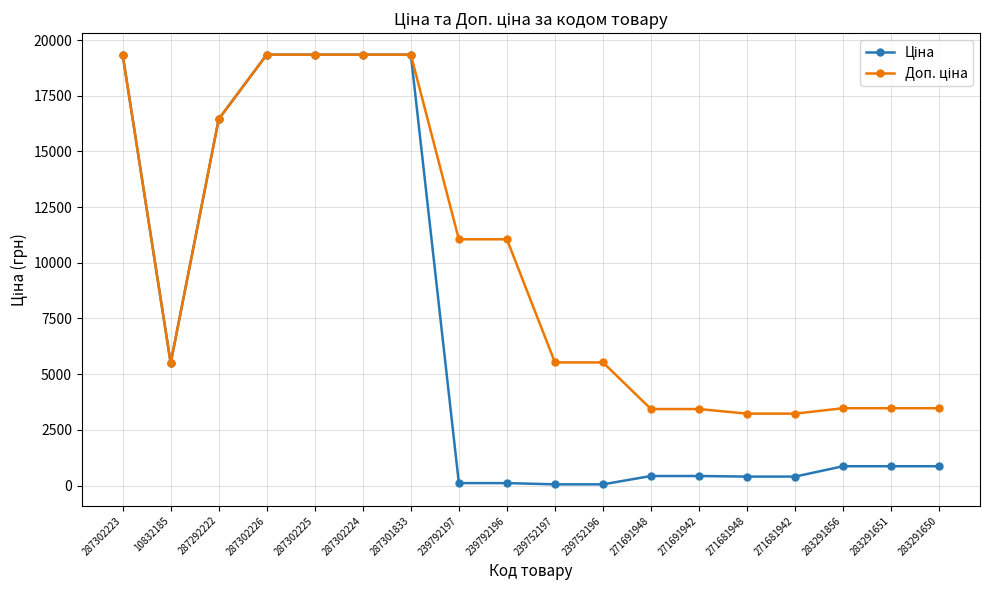

What is the total value across all series at 287302226?

38686.1